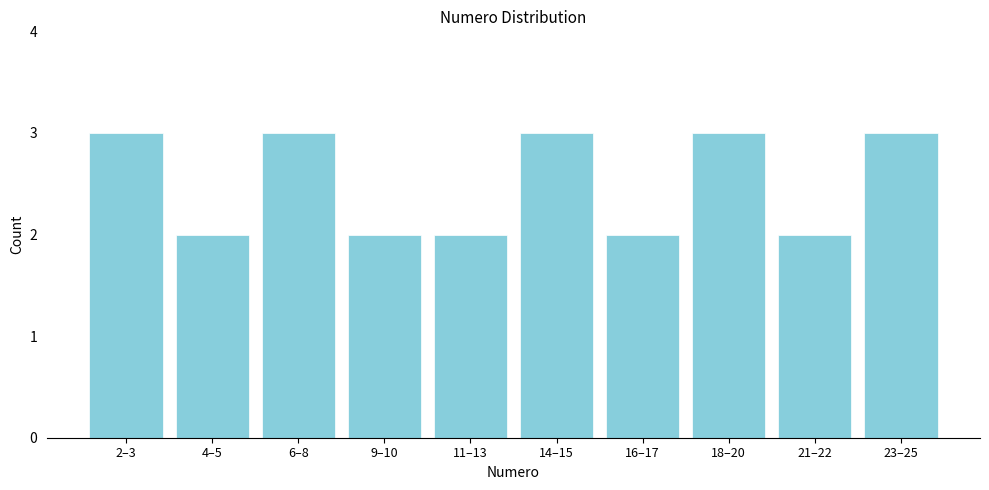

Reading left to right, list all the values displayed in this chart.

2–3=3	4–5=2	6–8=3	9–10=2	11–13=2	14–15=3	16–17=2	18–20=3	21–22=2	23–25=3